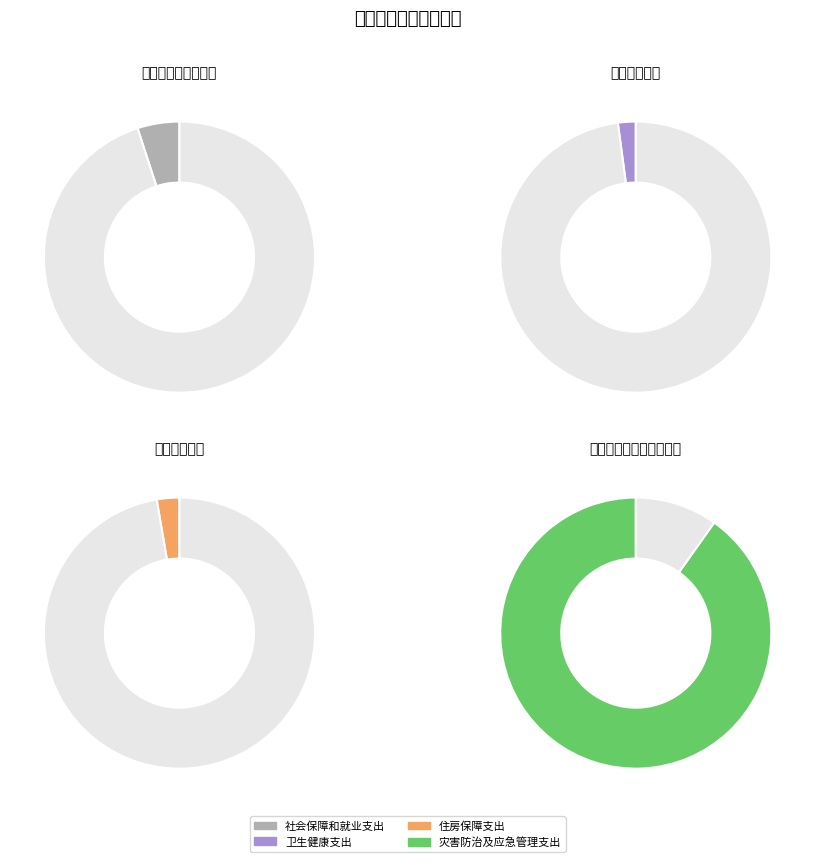

Rank the categories by value from highest to lowest.

灾害防治及应急管理支出, 社会保障和就业支出, 住房保障支出, 卫生健康支出